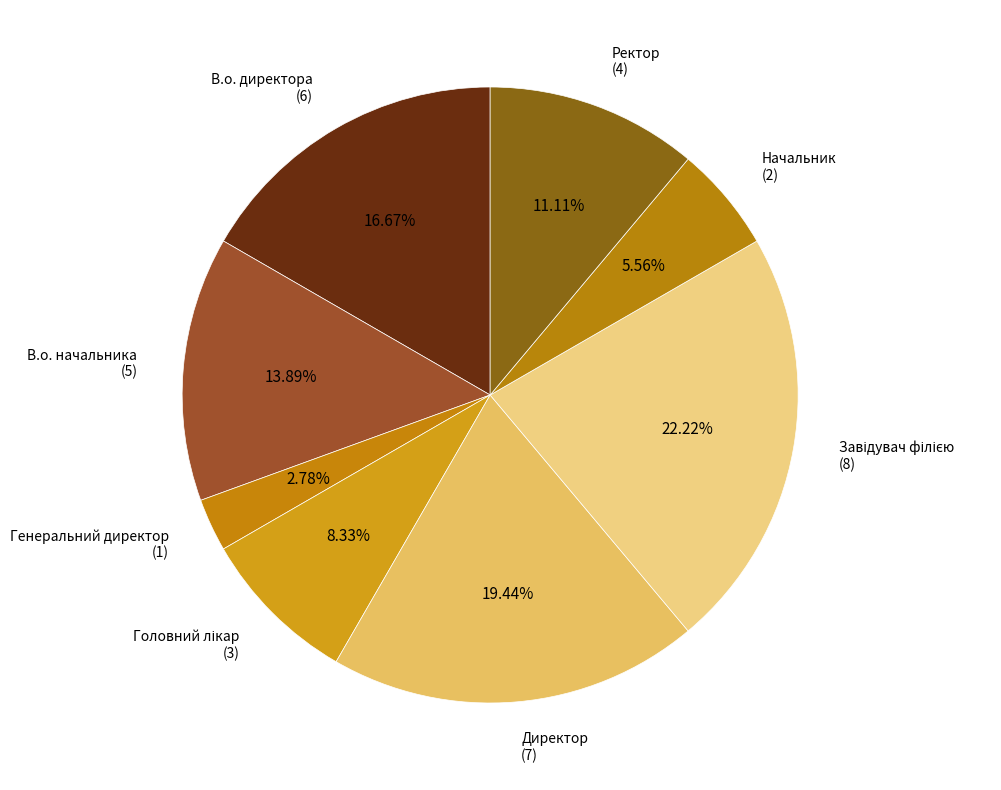

Which category has the smallest portion of the pie?

Генеральний директор